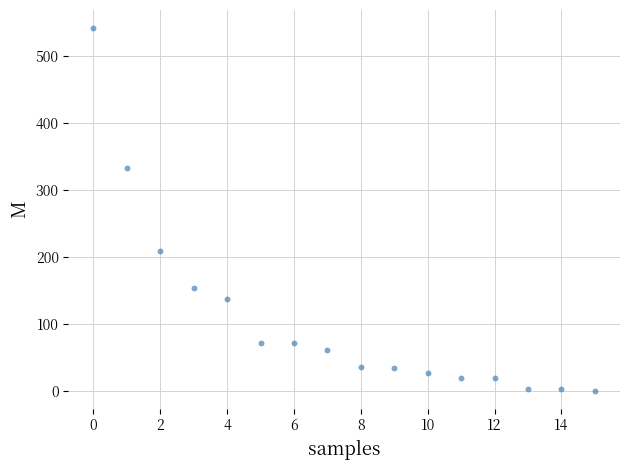

What is the range of Y values (max minus min)?

541.0